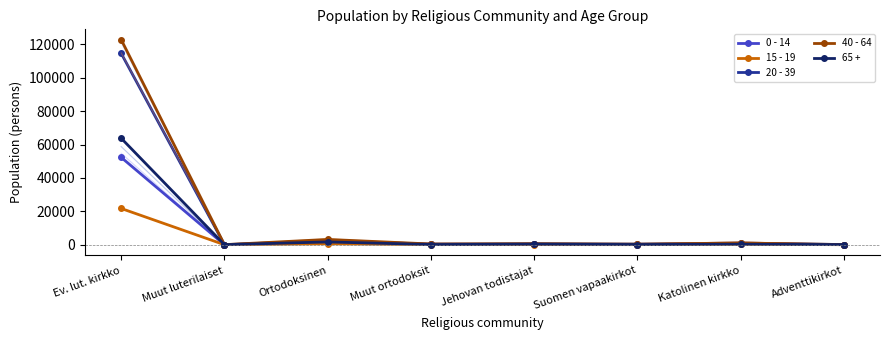

What is the approximate value of 20 - 39 at Muut ortodoksit?

307